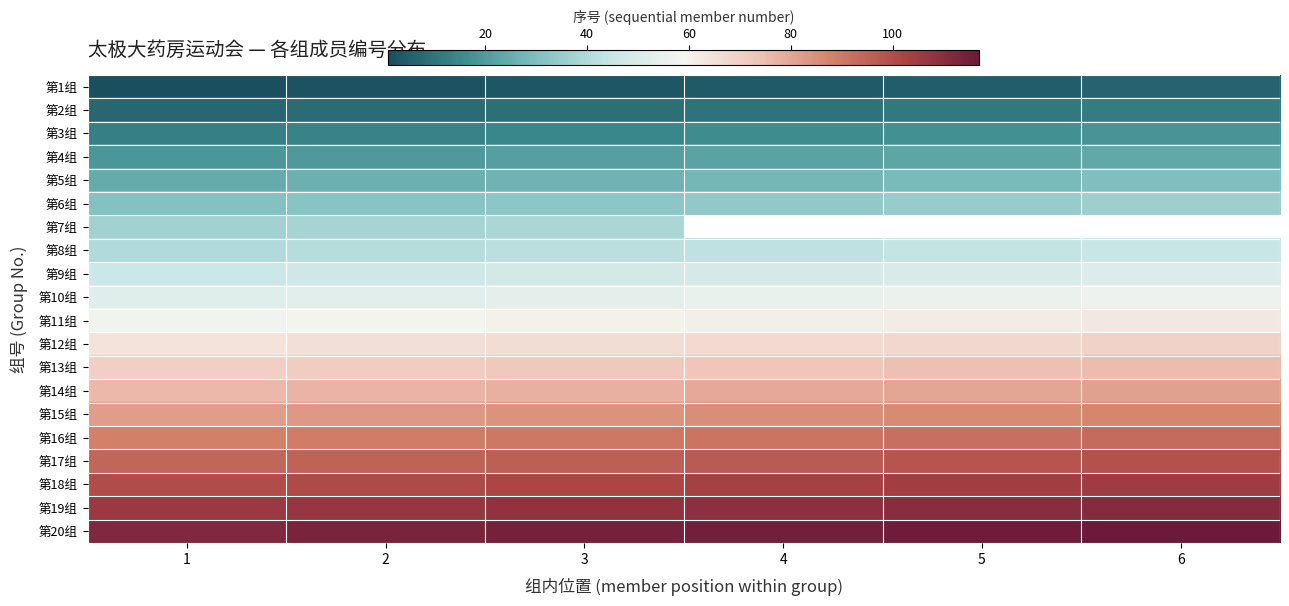

Which category has the lowest value in the 第7组 series?

1